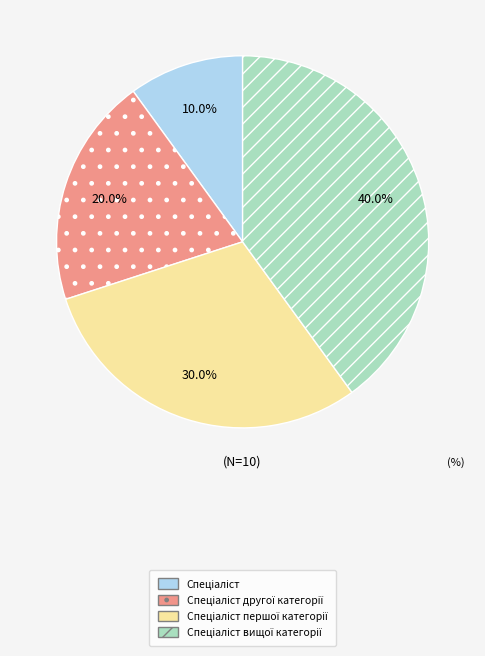

Is there any slice that represents more than half of the pie?

No